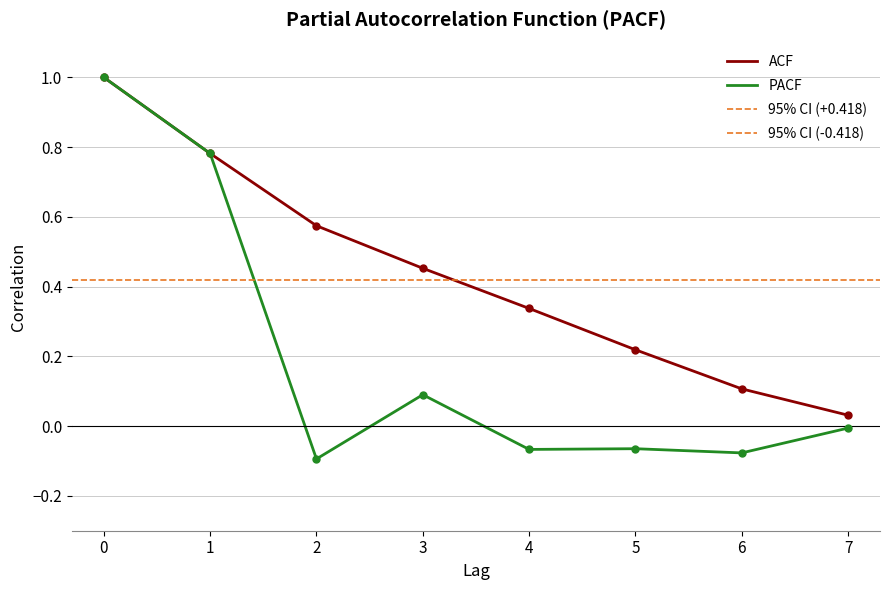

True or false: ACF and PACF intersect in this chart.

False